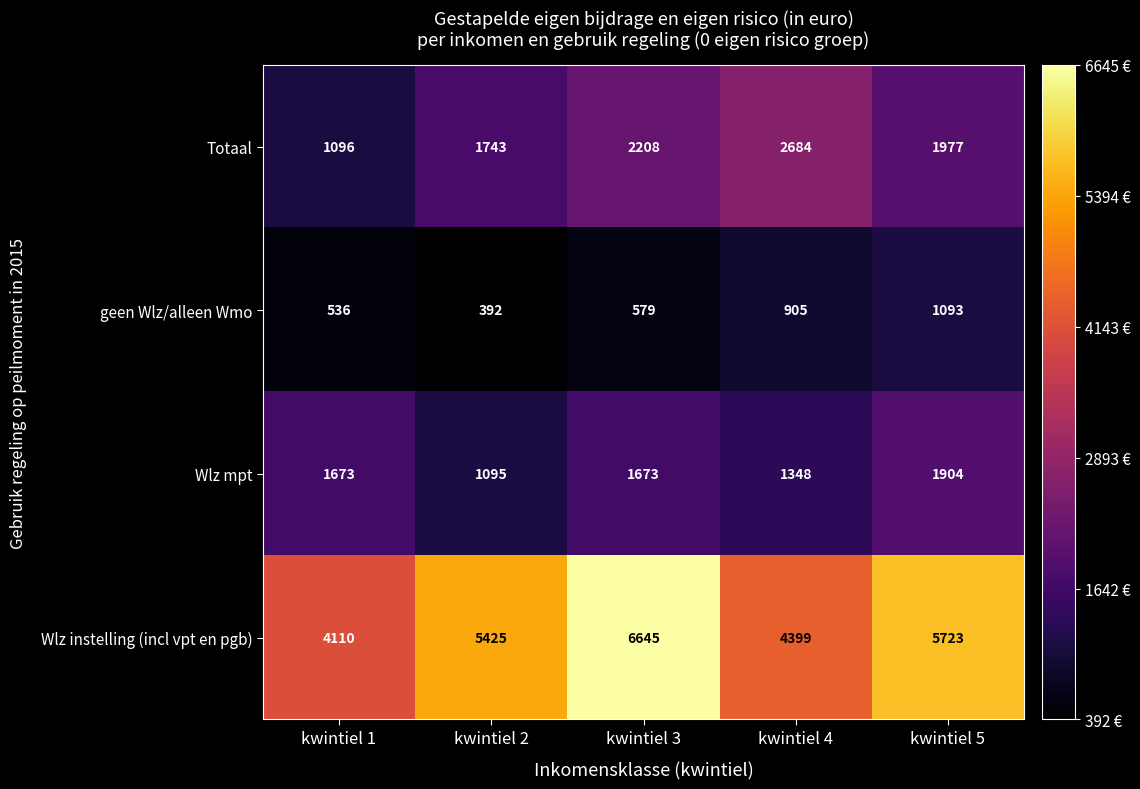

What is the difference between the Wlz instelling (incl vpt en pgb) values at kwintiel 2 and kwintiel 5?

298